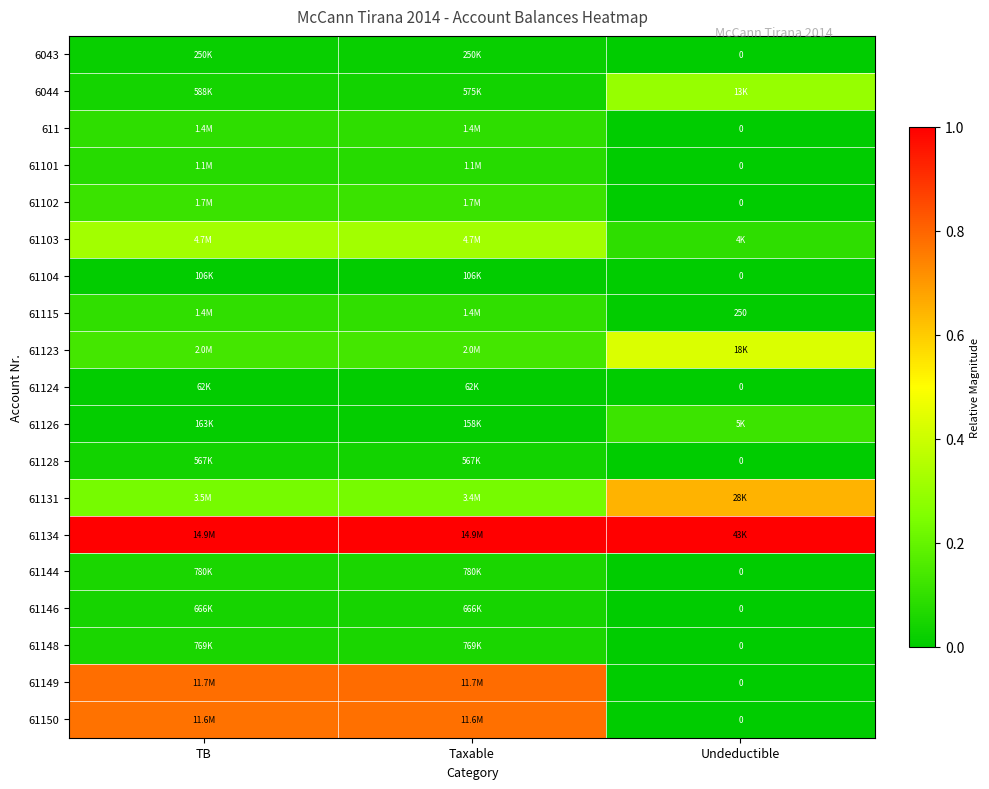

Which series has the largest total across all categories?

61134